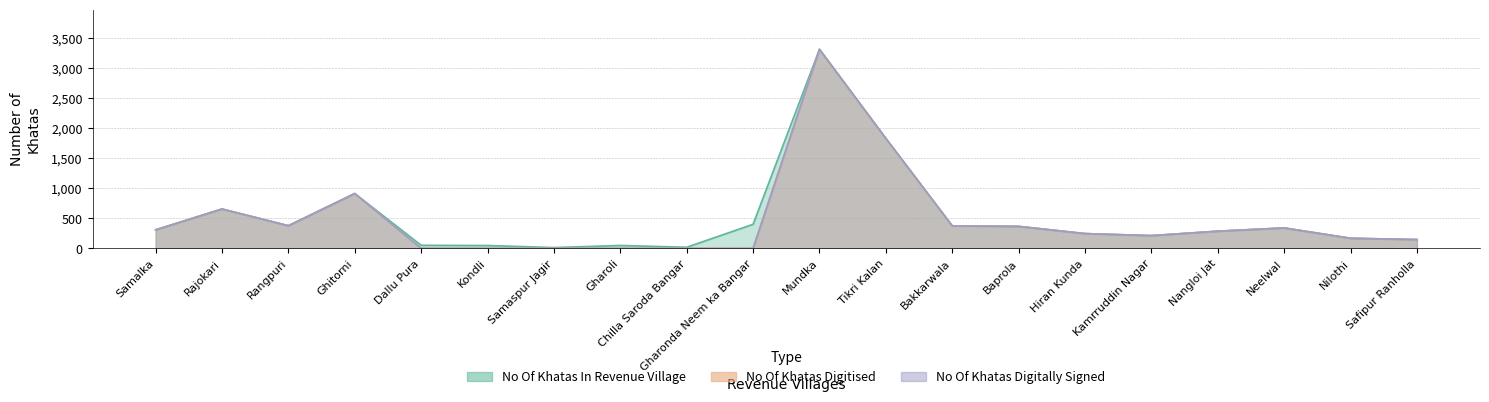

How many data points does each series have?

20